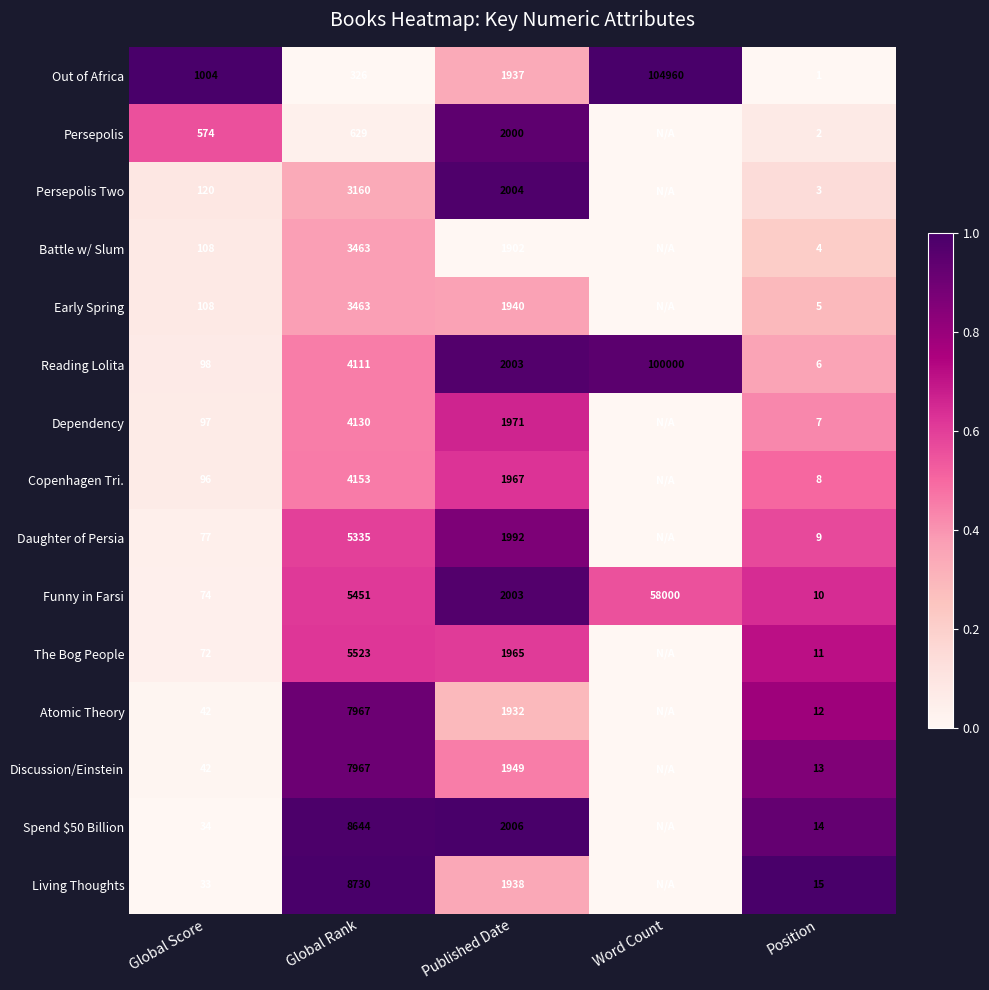

At how many categories does at least one series exceed 0?

5